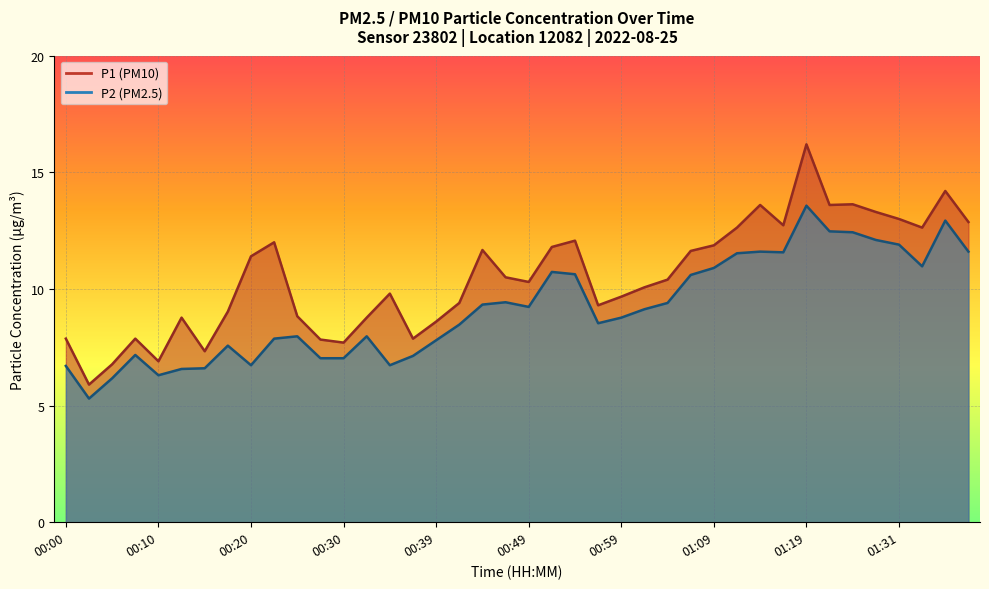

Rank the series by their maximum value, from lowest to highest.

P2, P1